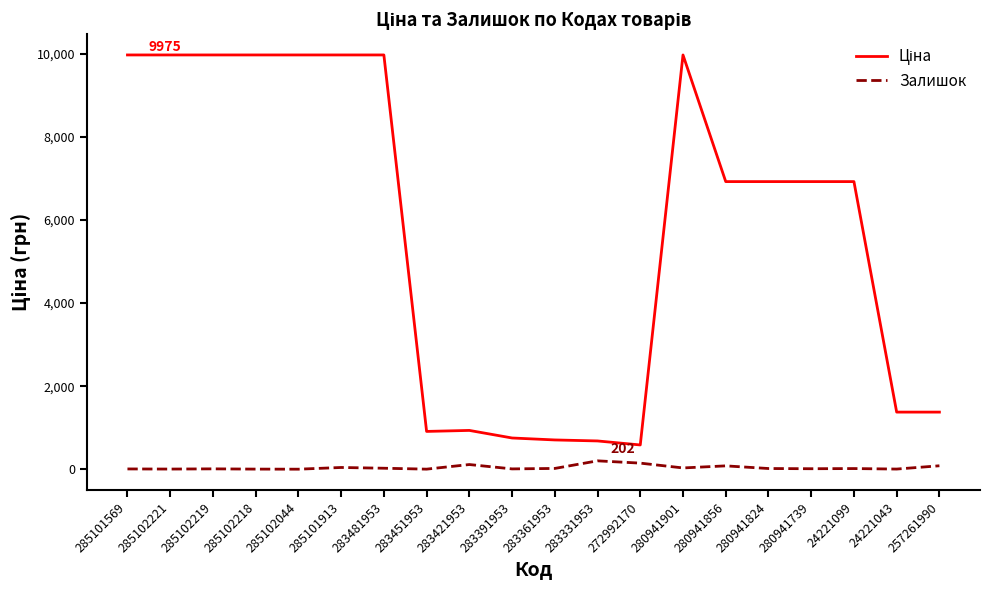

What is the greatest value displayed?

9975.0